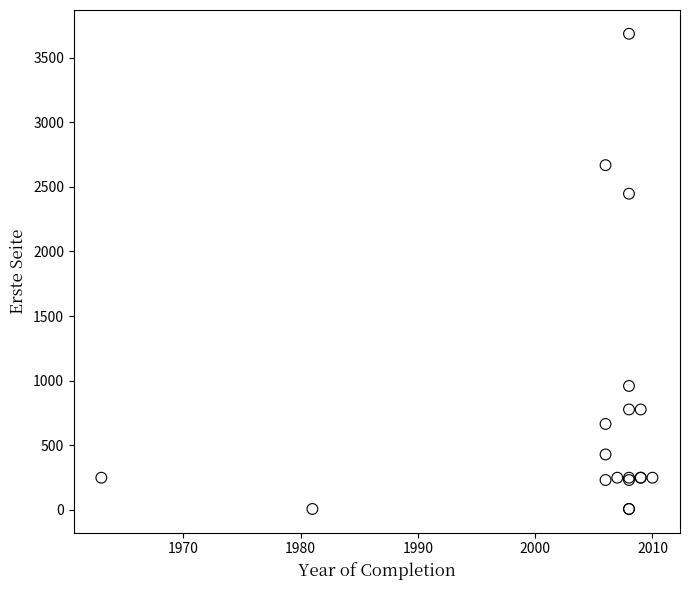

What Y value in the scatter plot is closest to 1846?

2447